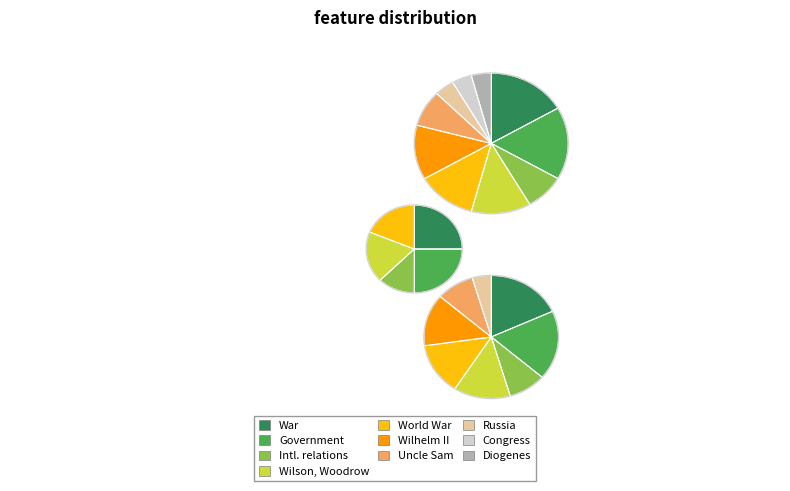

Is there a majority slice in this chart?

No